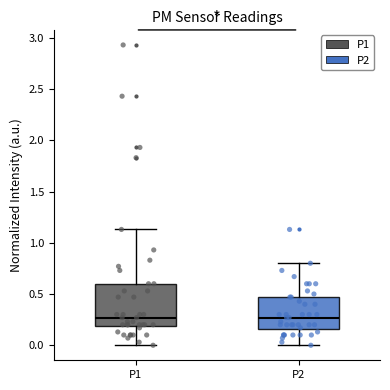

Where does the upper whisker of the box for P1 end on the y-axis? The values are not printed on the chart, so give them approximately, as read against the axis.

1.15